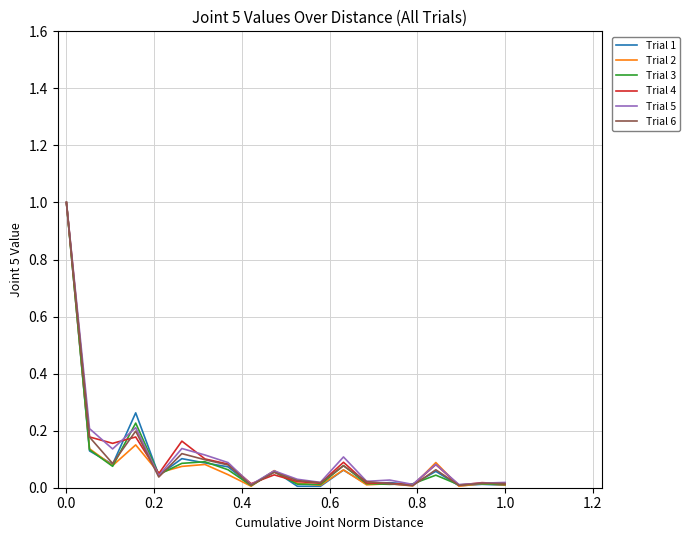

What is the maximum value shown in the chart?

1.0